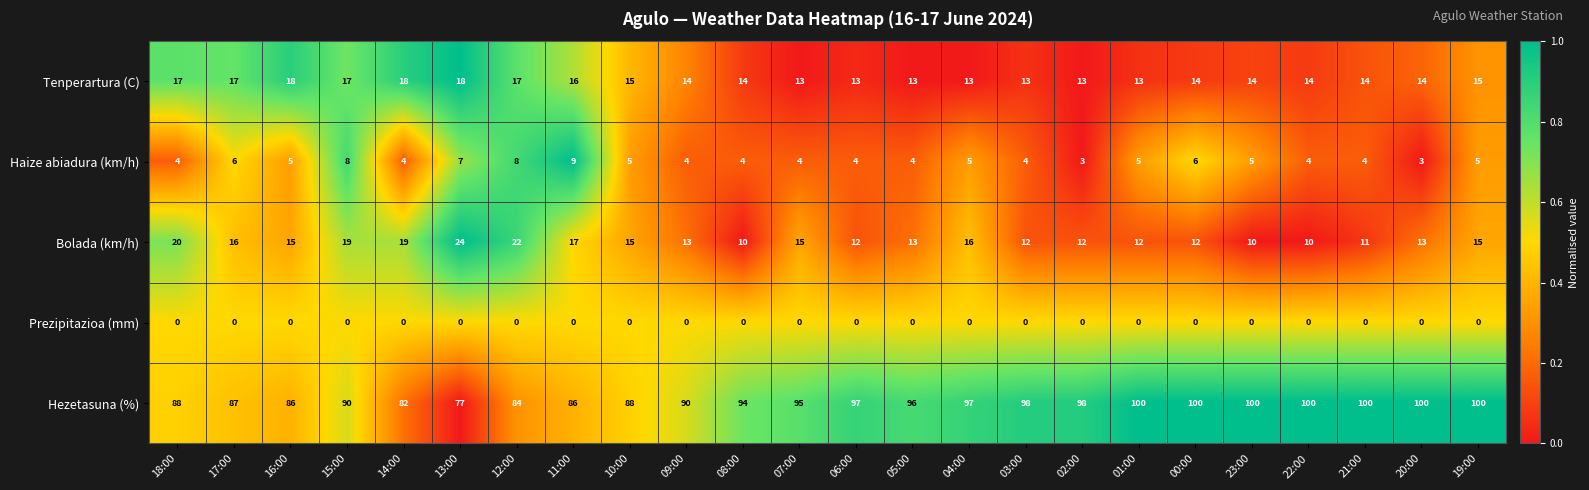

What is the maximum value shown in the chart?

100